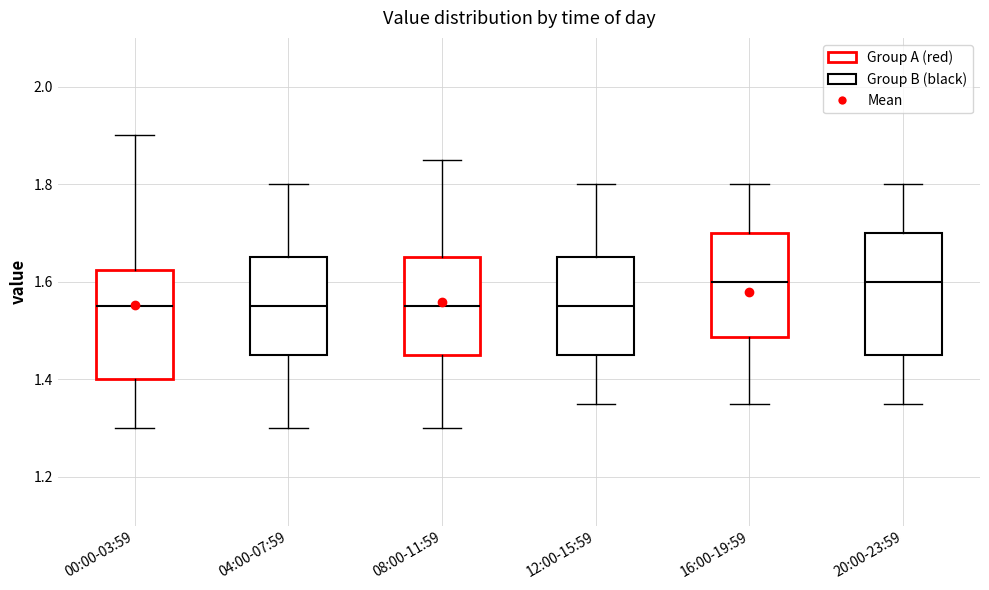

Reading left to right, read every box against the y-axis: the position of its median line, the range the box covers, and the ends of its whiskers. The values are not printed on the chart, so give them approximately, as read against the axis.

00:00-03:59: median 1.56, box 1.40 to 1.62, whiskers 1.30 to 1.90
04:00-07:59: median 1.56, box 1.46 to 1.66, whiskers 1.30 to 1.80
08:00-11:59: median 1.56, box 1.46 to 1.66, whiskers 1.30 to 1.86
12:00-15:59: median 1.56, box 1.46 to 1.66, whiskers 1.36 to 1.80
16:00-19:59: median 1.60, box 1.48 to 1.70, whiskers 1.36 to 1.80
20:00-23:59: median 1.60, box 1.46 to 1.70, whiskers 1.36 to 1.80